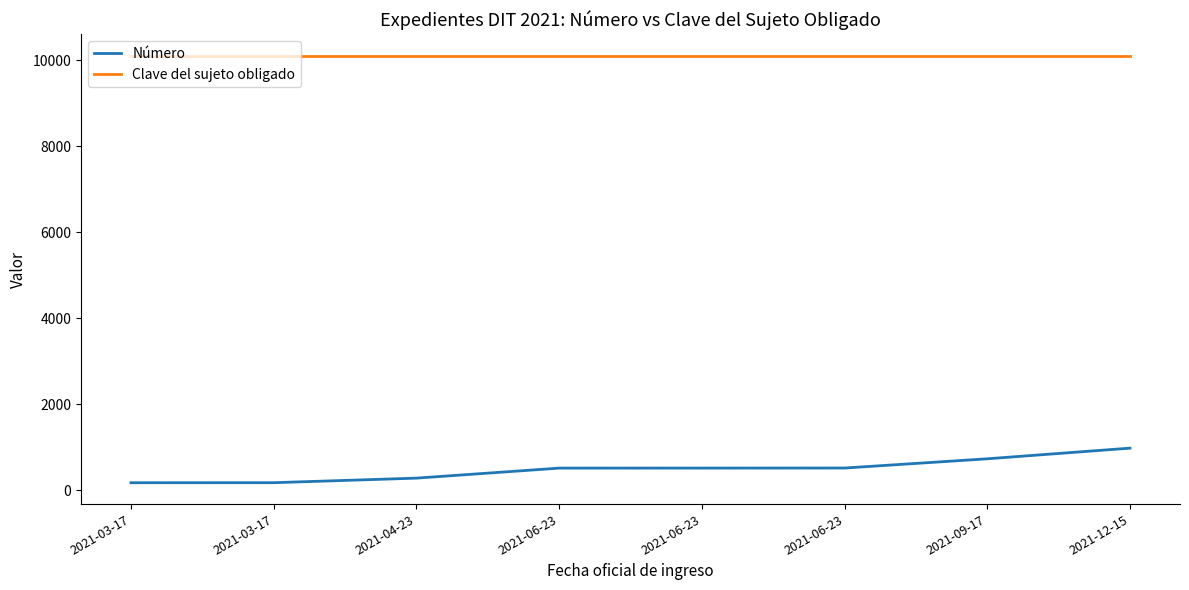

Reading left to right, what are all the values shown in this chart?

Número: 2021-03-17=176	2021-03-17=177	2021-04-23=283	2021-06-23=516	2021-06-23=517	2021-06-23=518	2021-09-17=733	2021-12-15=981
Clave del sujeto obligado: 2021-03-17=10114	2021-03-17=10114	2021-04-23=10114	2021-06-23=10114	2021-06-23=10114	2021-06-23=10114	2021-09-17=10114	2021-12-15=10114